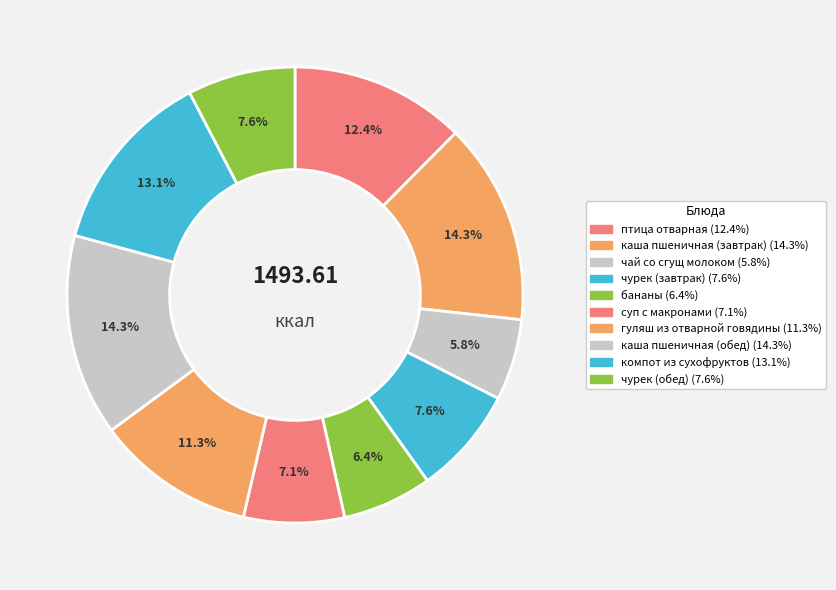

What is the change in value from суп с макронами to гуляш из отварной говядины?

+61.6